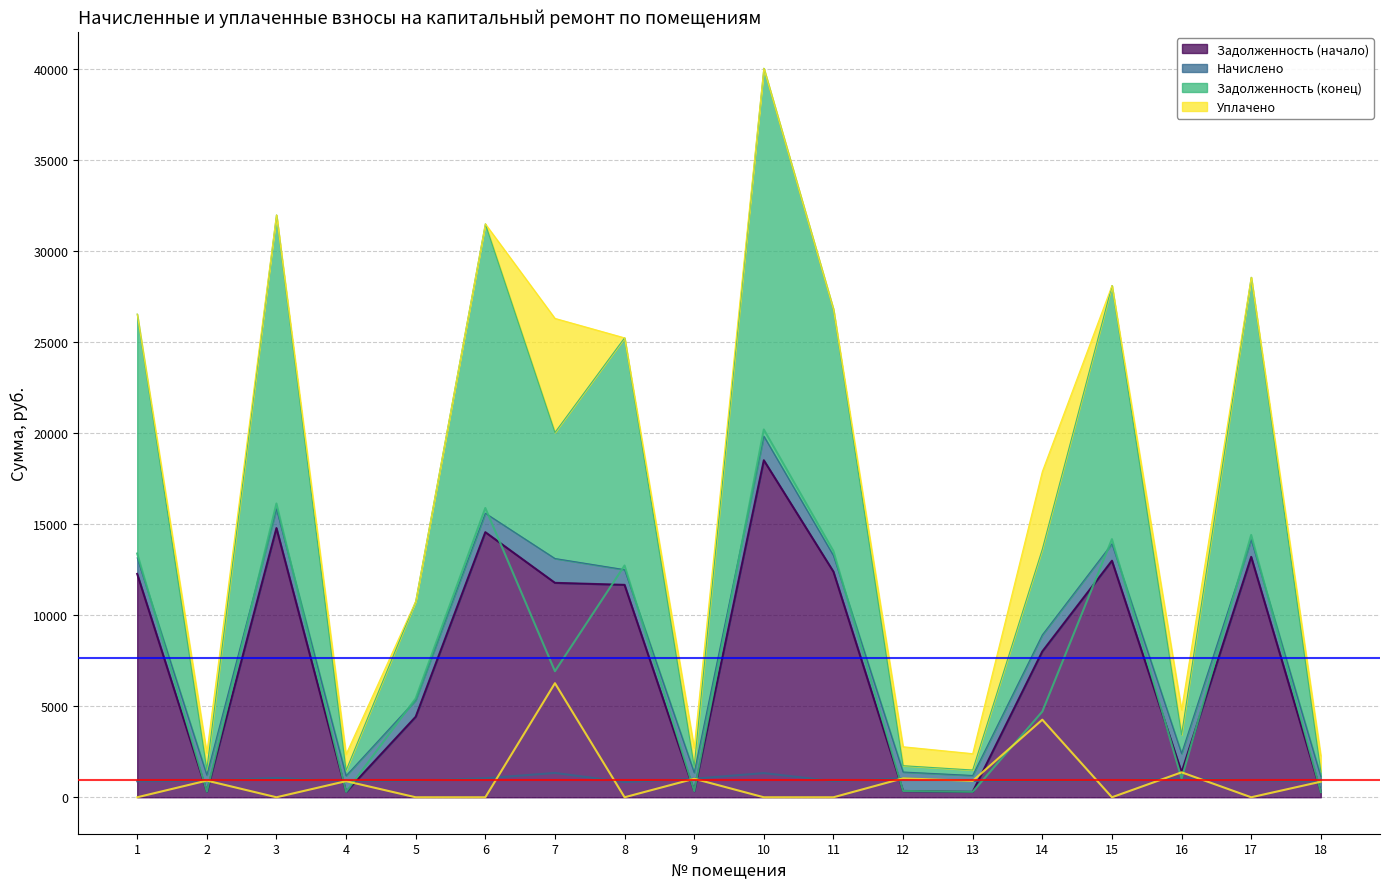

What is the difference between the maximum and second lowest values in the nachisleno series?

481.7